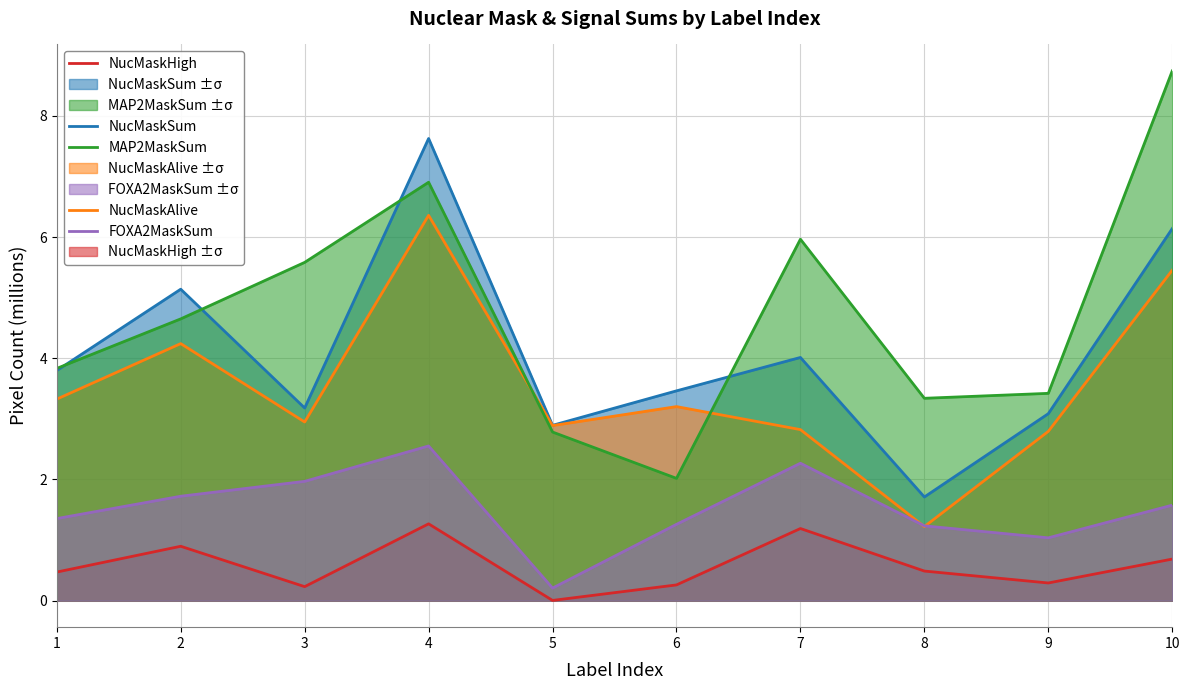

Rank the series by their maximum value, from highest to lowest.

MAP2MaskSum, NucMaskSum, NucMaskAlive, FOXA2MaskSum, NucMaskHigh